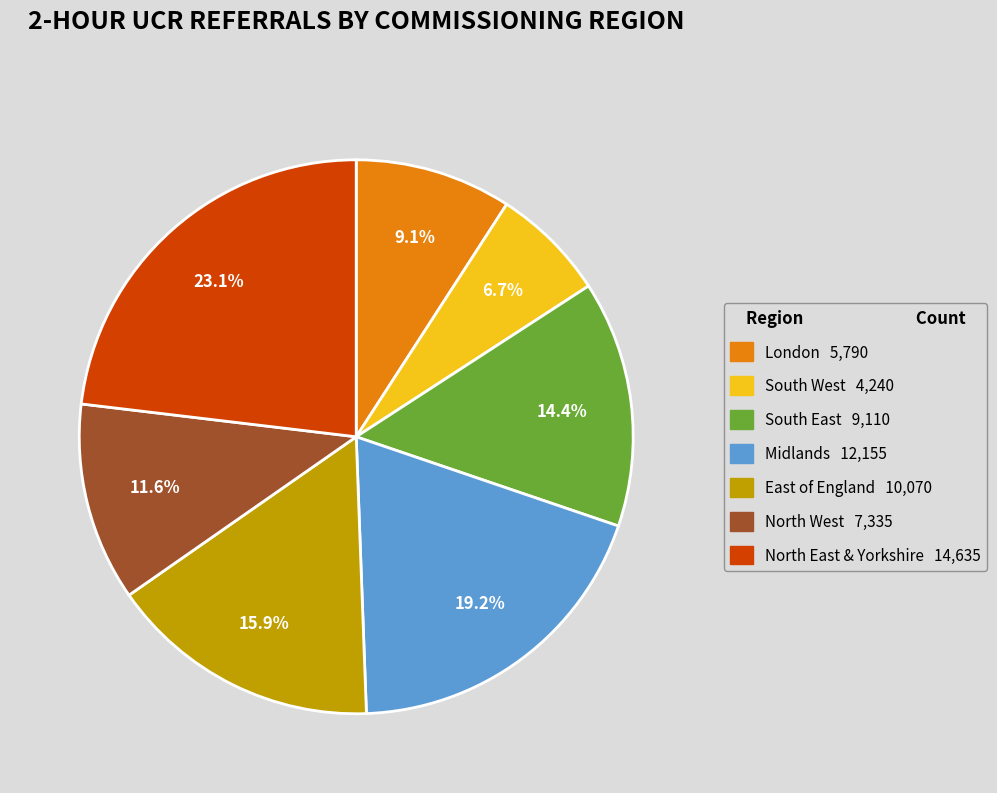

Is there any slice that represents more than half of the pie?

No